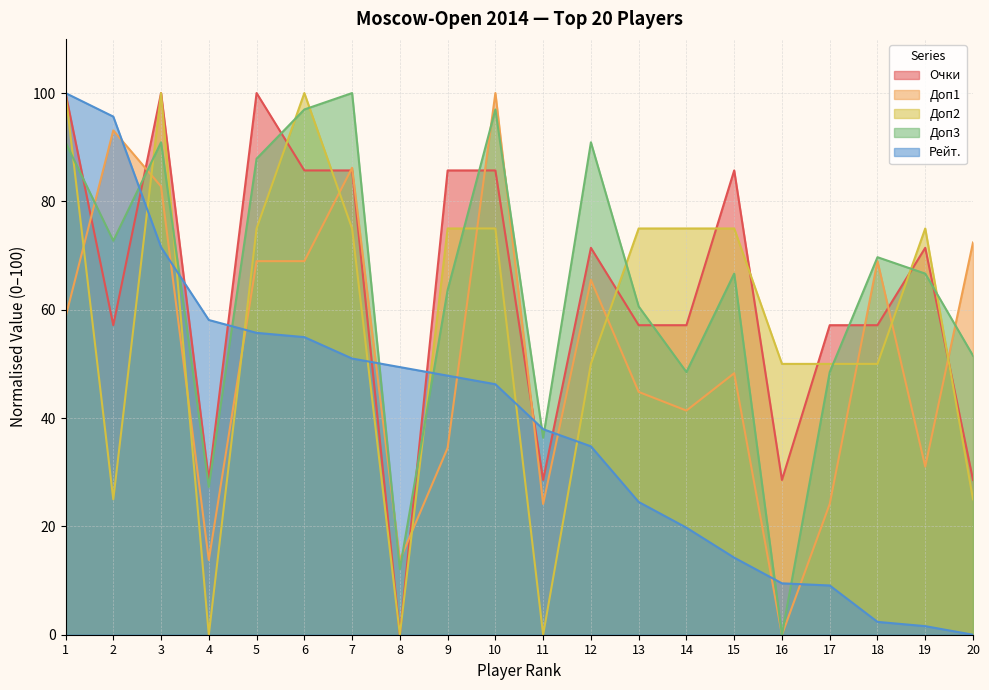

What is the average value of the Доп3 series?

63.9